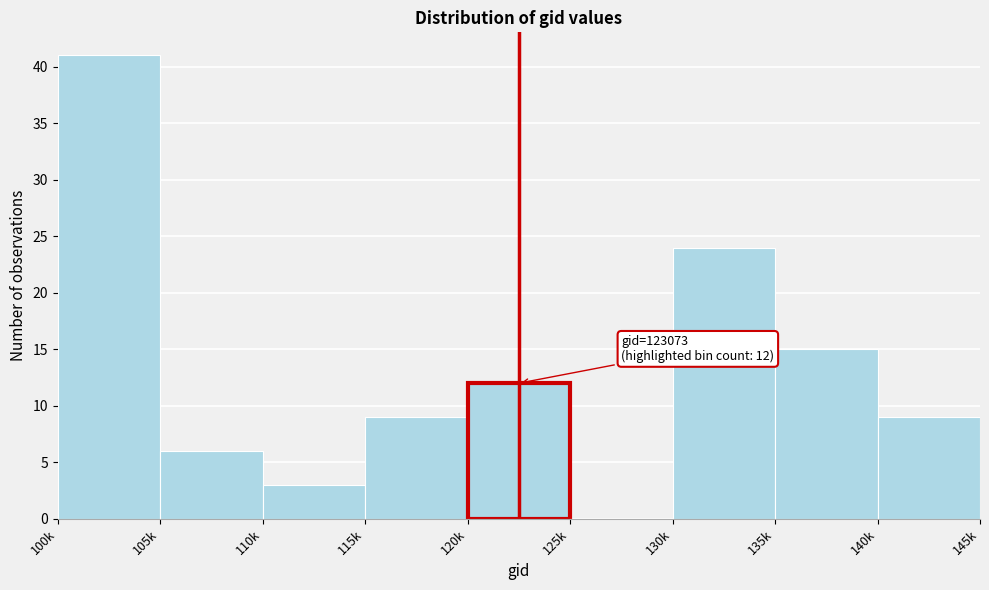

Reading right to left, list all the values displayed in this chart.

140k=9	135k=15	130k=24	125k=0	120k=12	115k=9	110k=3	105k=6	100k=41